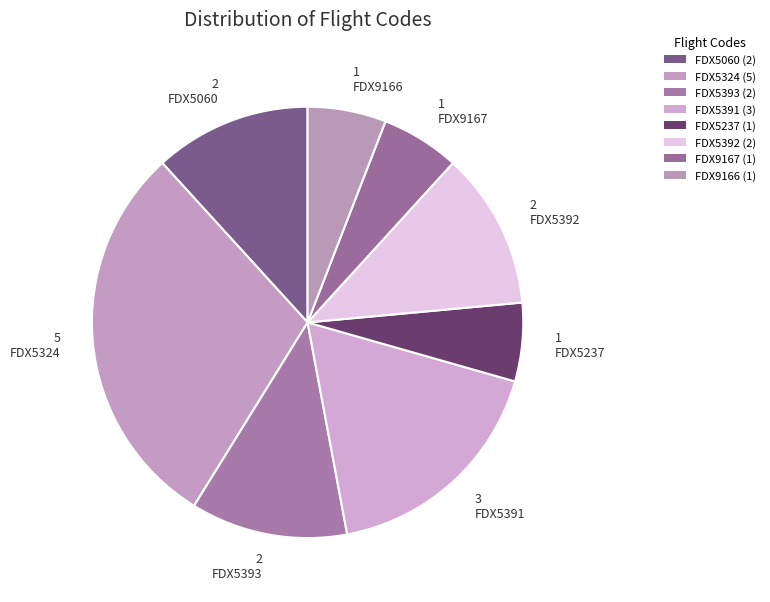

Rank the categories by value from highest to lowest.

FDX5324, FDX5391, FDX5060, FDX5393, FDX5392, FDX5237, FDX9167, FDX9166